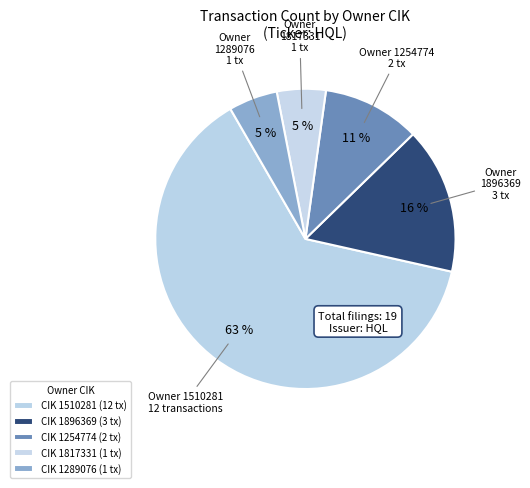

Count the number of slices in the pie.

5